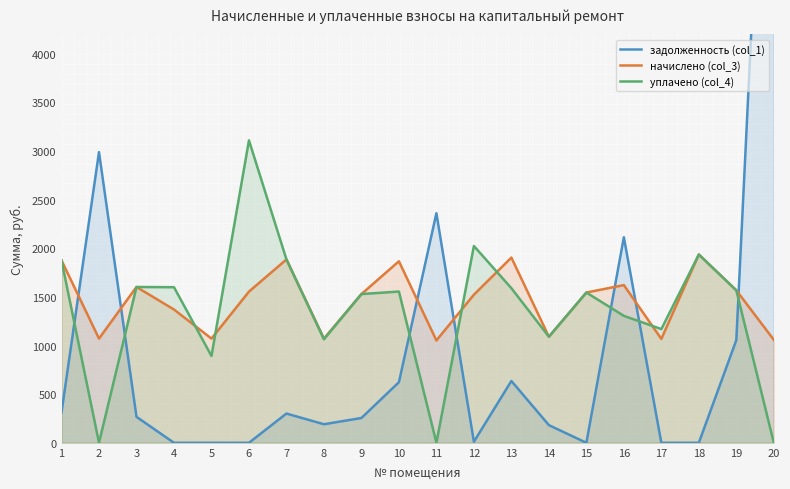

Which category has the lowest value across all series?

4